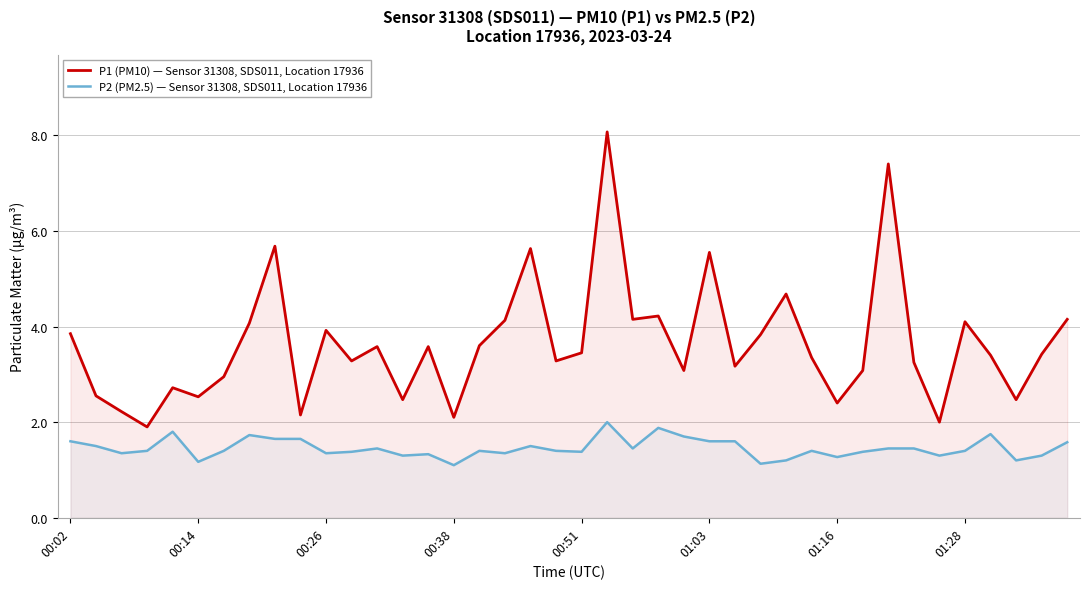

At how many categories does at least one series exceed 6?

2